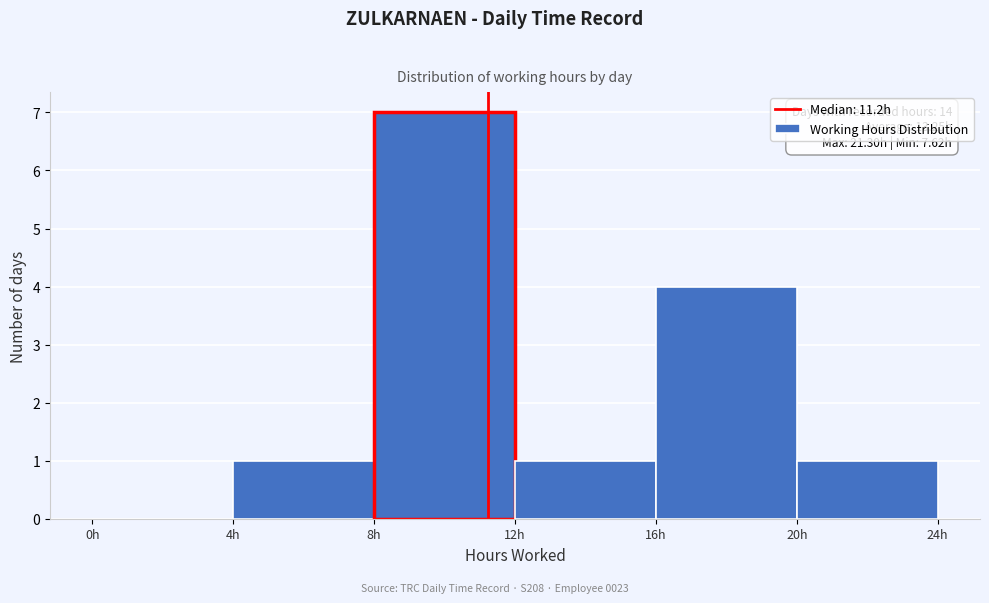

Which range on the x-axis has the tallest bar?

8 to 12